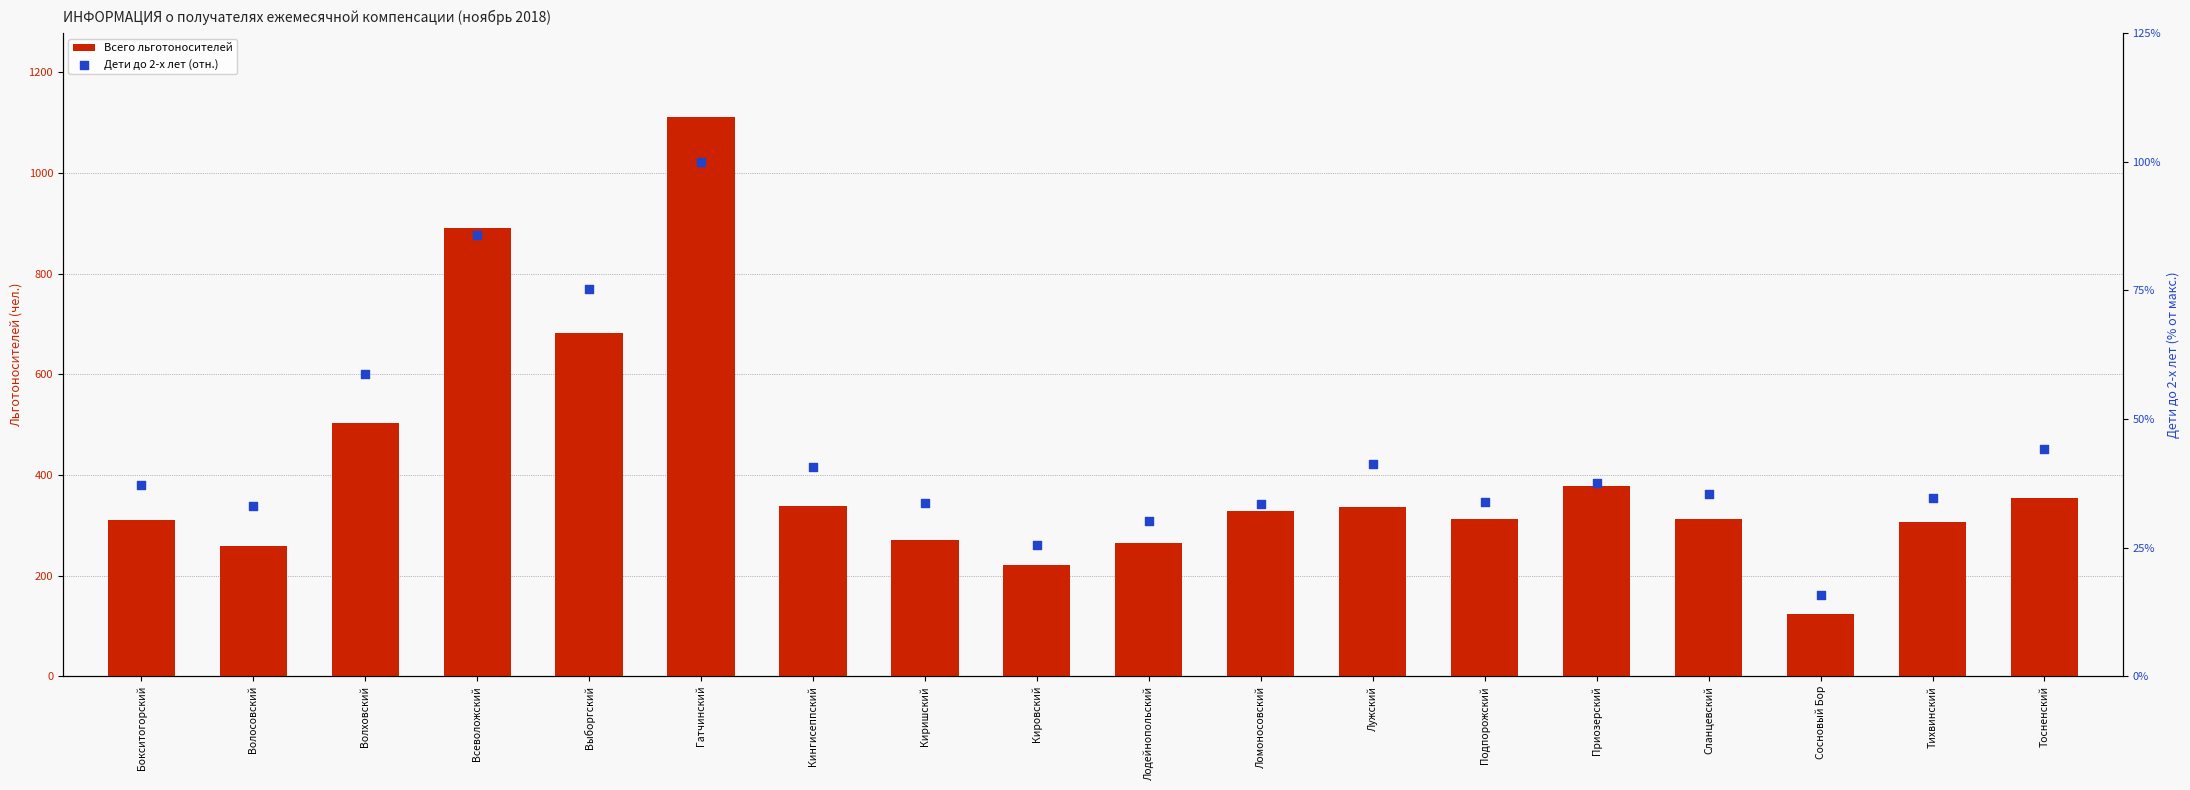

Which series contains the lowest Y value?

Дети до 2-х лет (отн.)